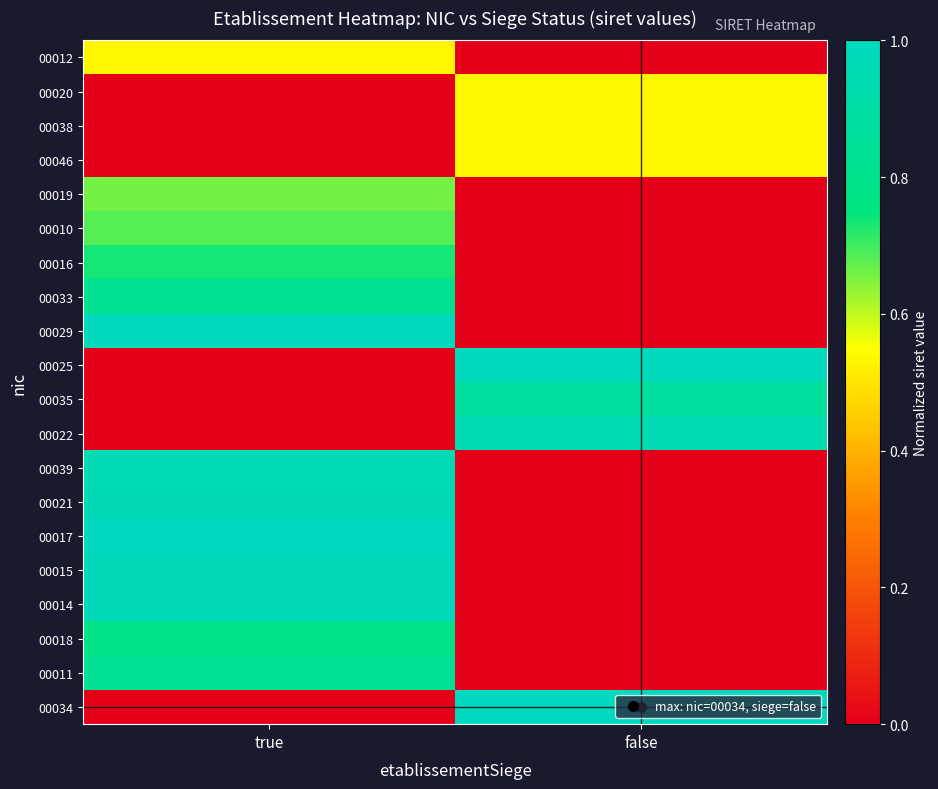

Between false and true, which is larger?

true